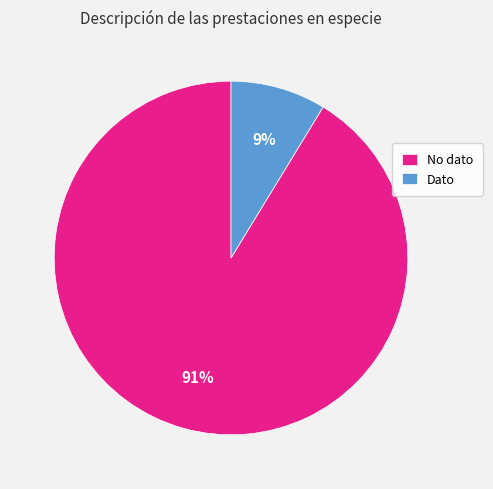

What percentage is the Dato slice, to the nearest percent?

9%